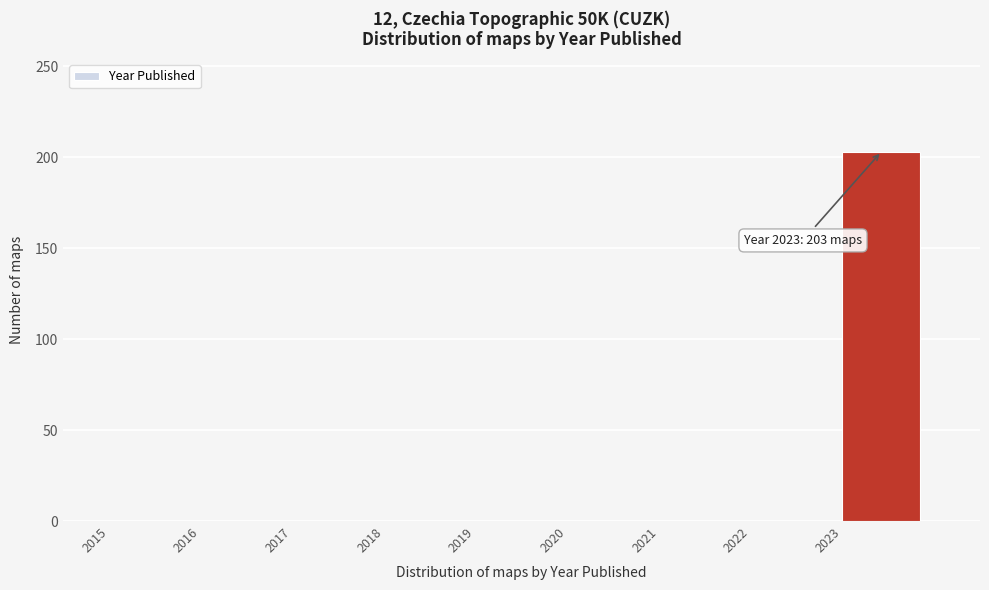

Which range on the x-axis has the tallest bar?

2023 to 2024